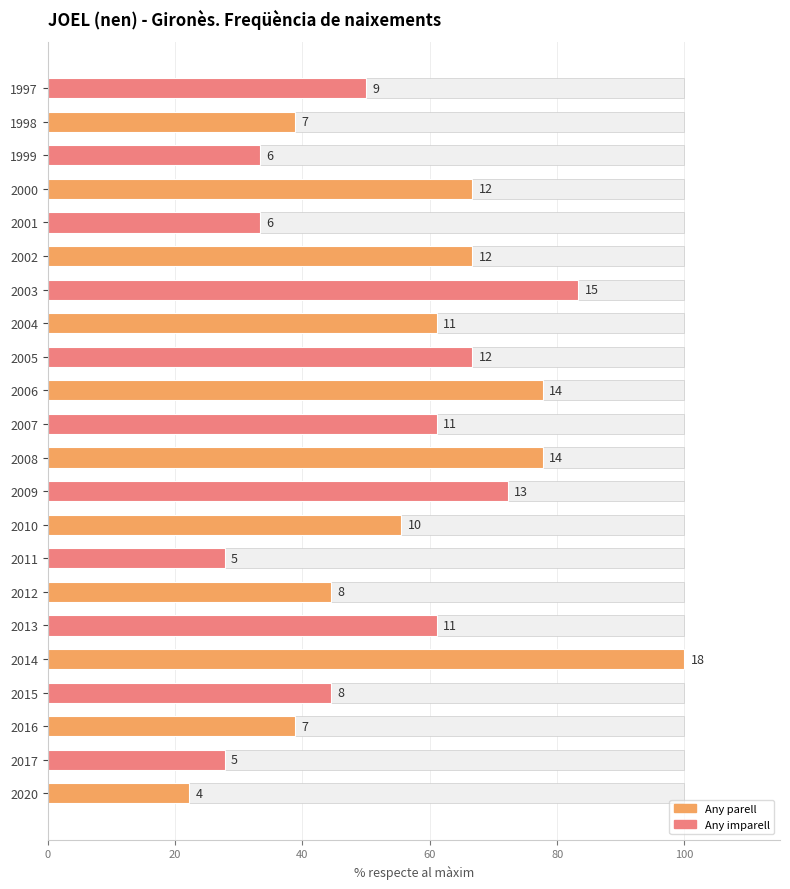

What is the label of the 14th bar from the right?

8